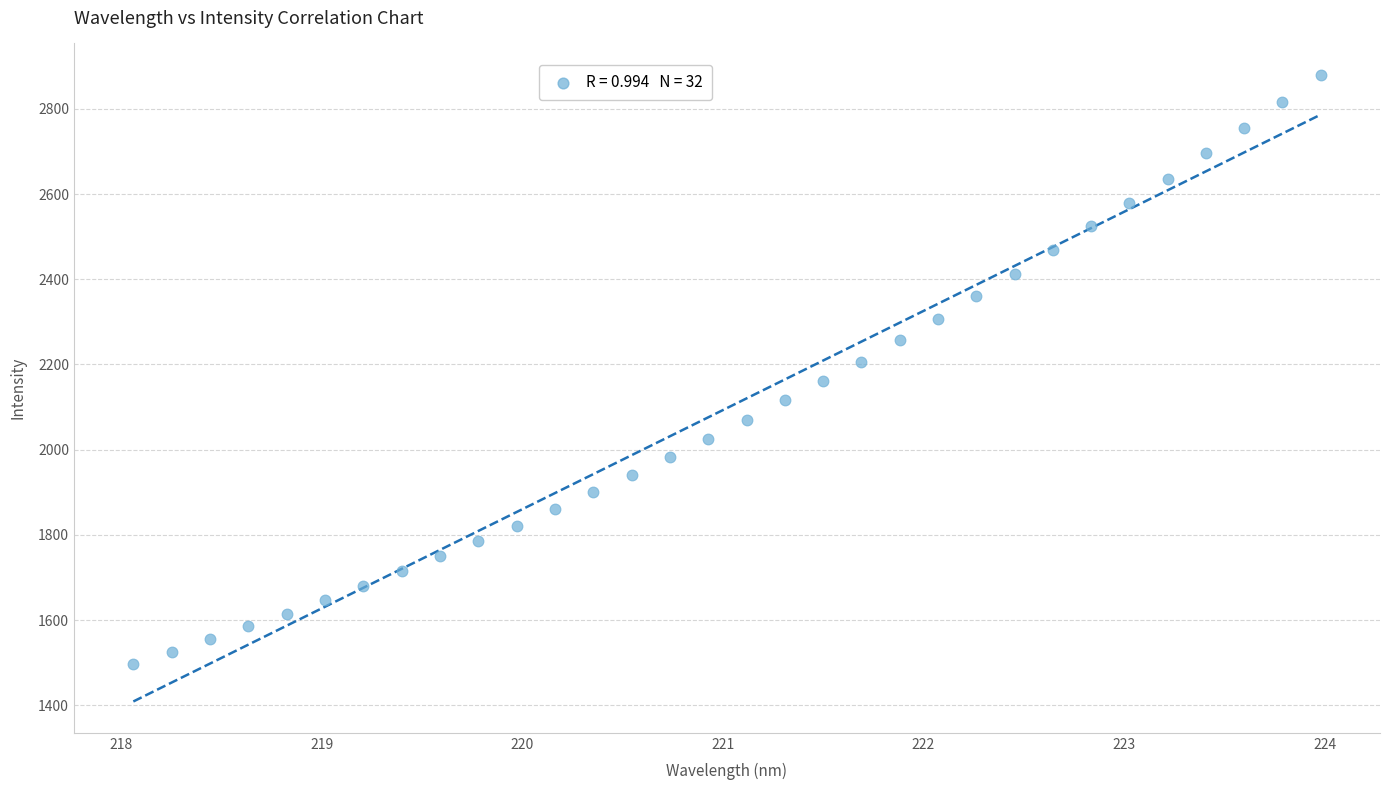

What is the range of X values (max minus min)?

5.9